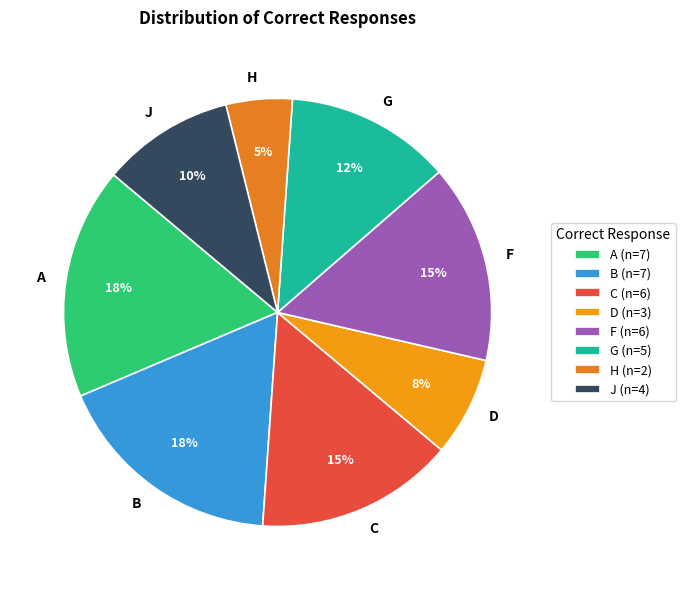

Does any single category account for the majority?

No